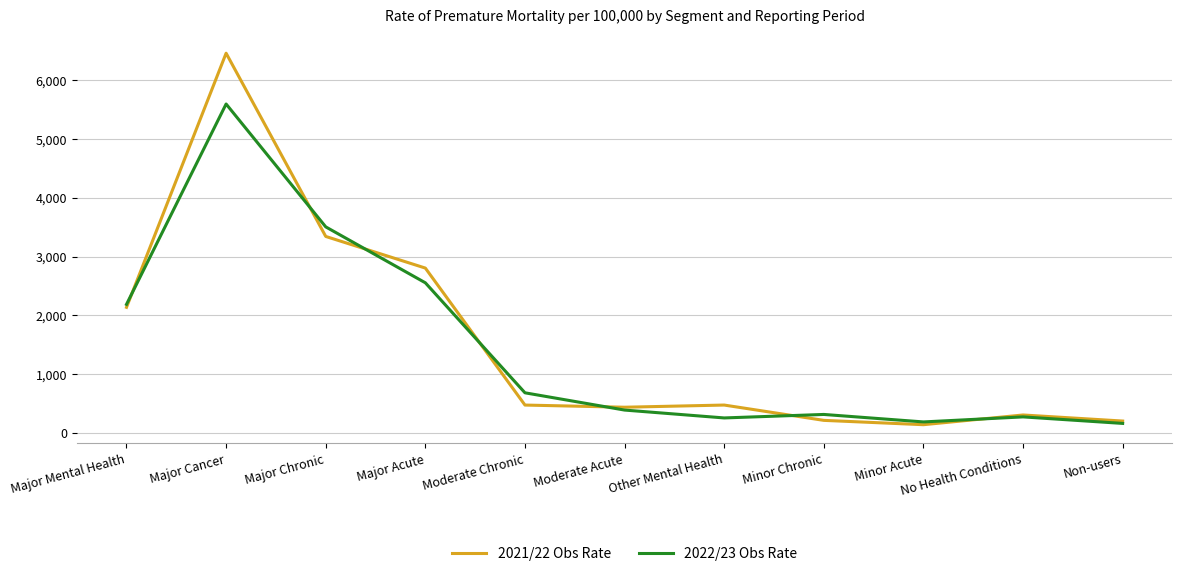

Does the chart display data point markers on the line(s)?

No